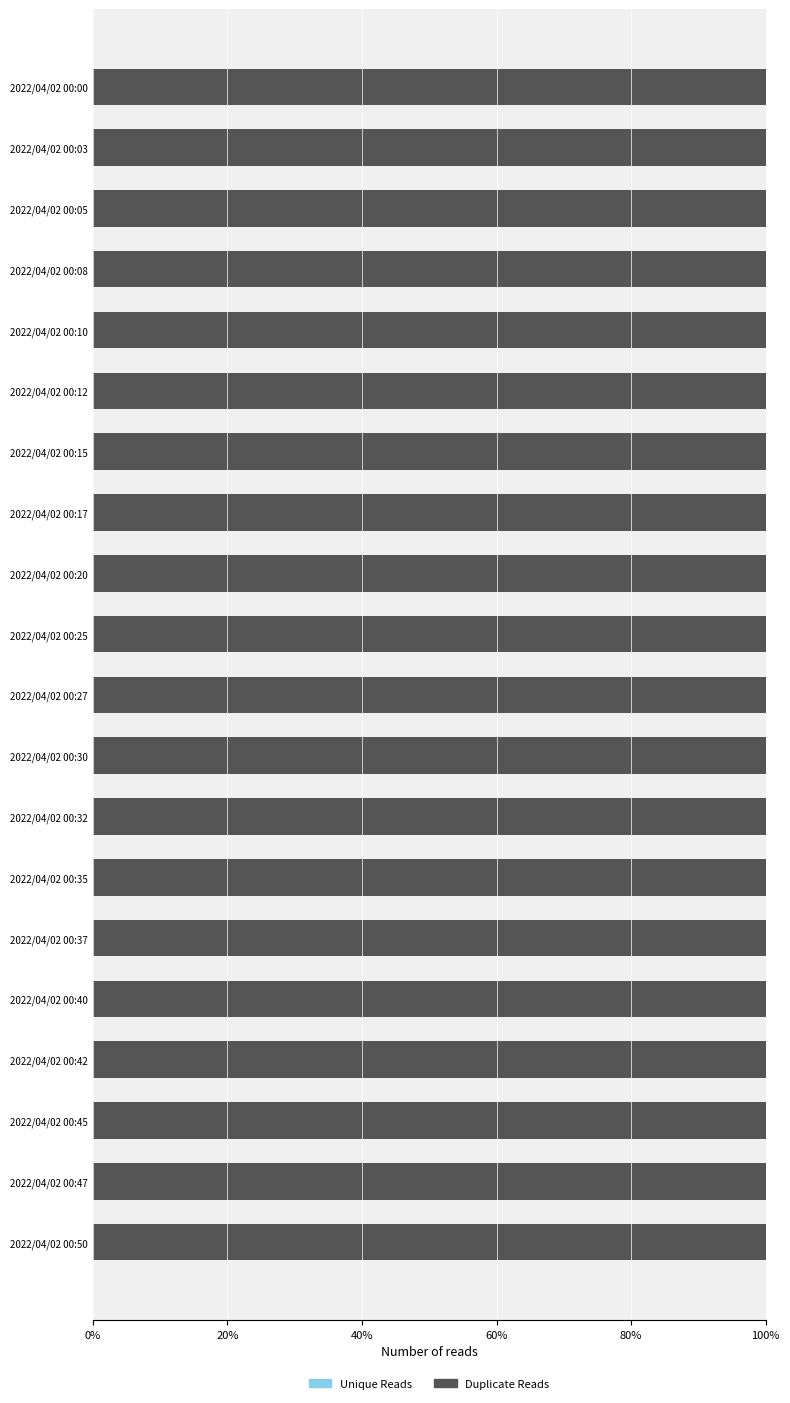

What is the value of the Unique Reads bar at the 11th from the left?

0.1